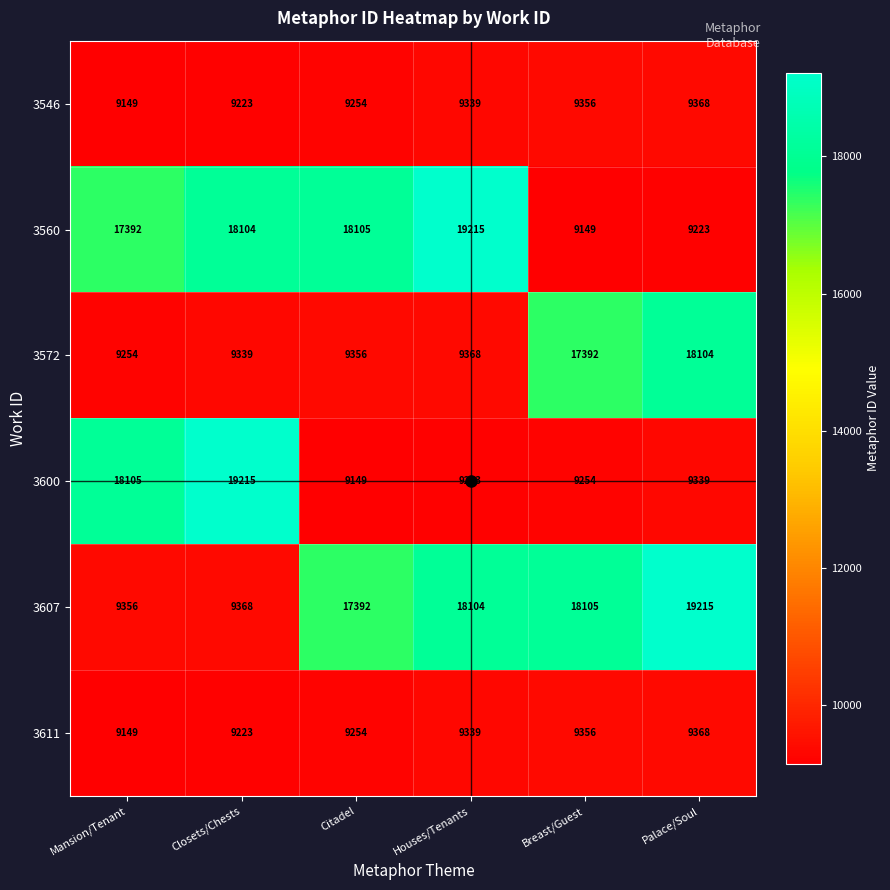

The 3572 series shows 16512 at Closets/Chests. True or false?

False